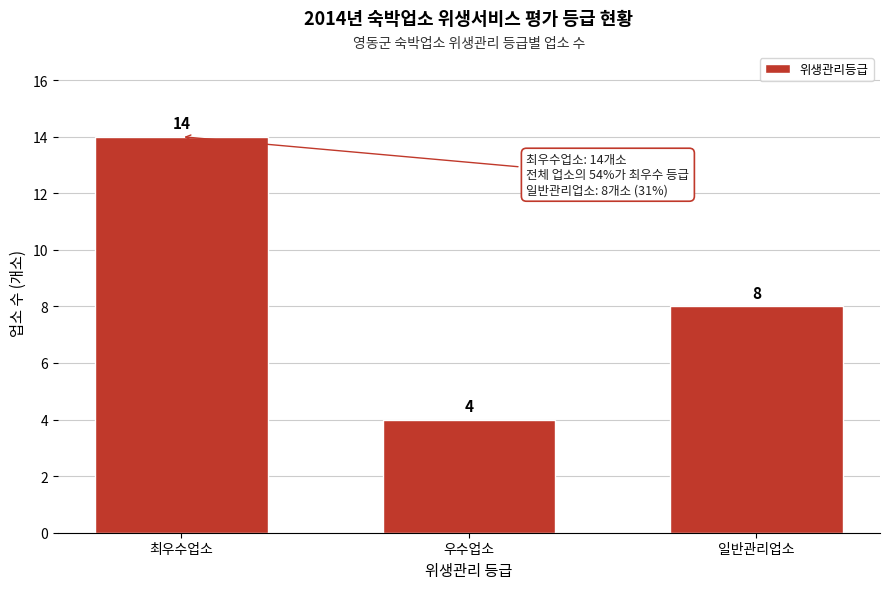

Reading left to right, list all the values displayed in this chart.

14	4	8